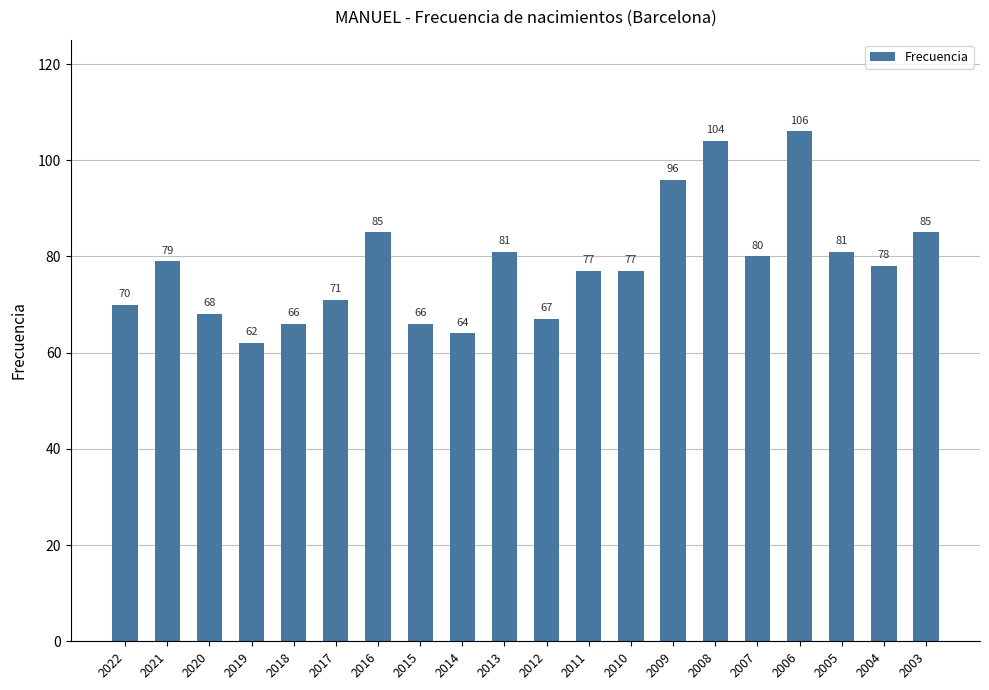

What is the minimum value shown in the chart?

62